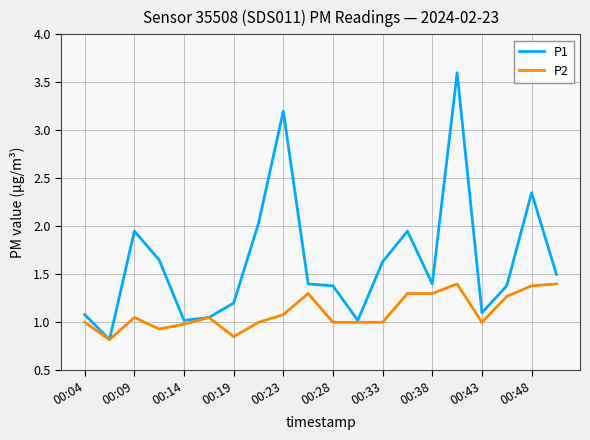

What is the highest value of the P1 series?

3.6